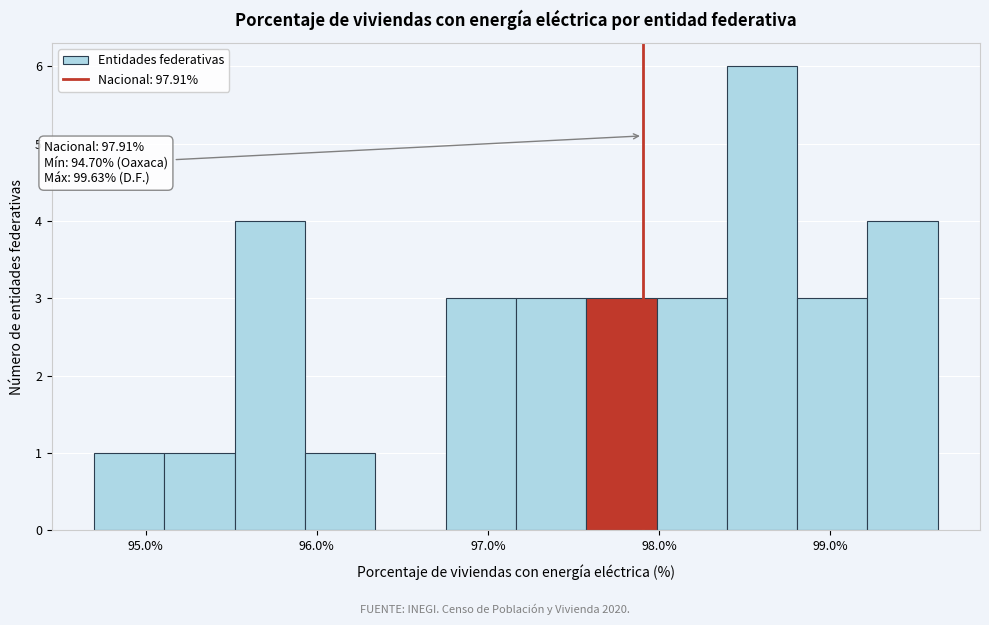

Which range on the x-axis has the tallest bar?

98.4 to 98.8